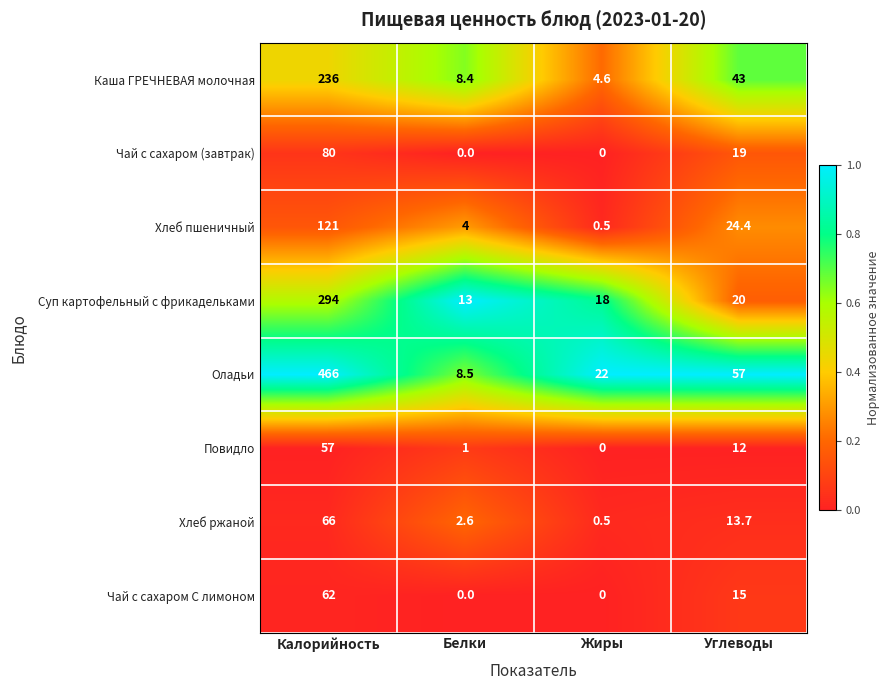

Is it true that Повидло equals 81.0 at Калорийность?

False